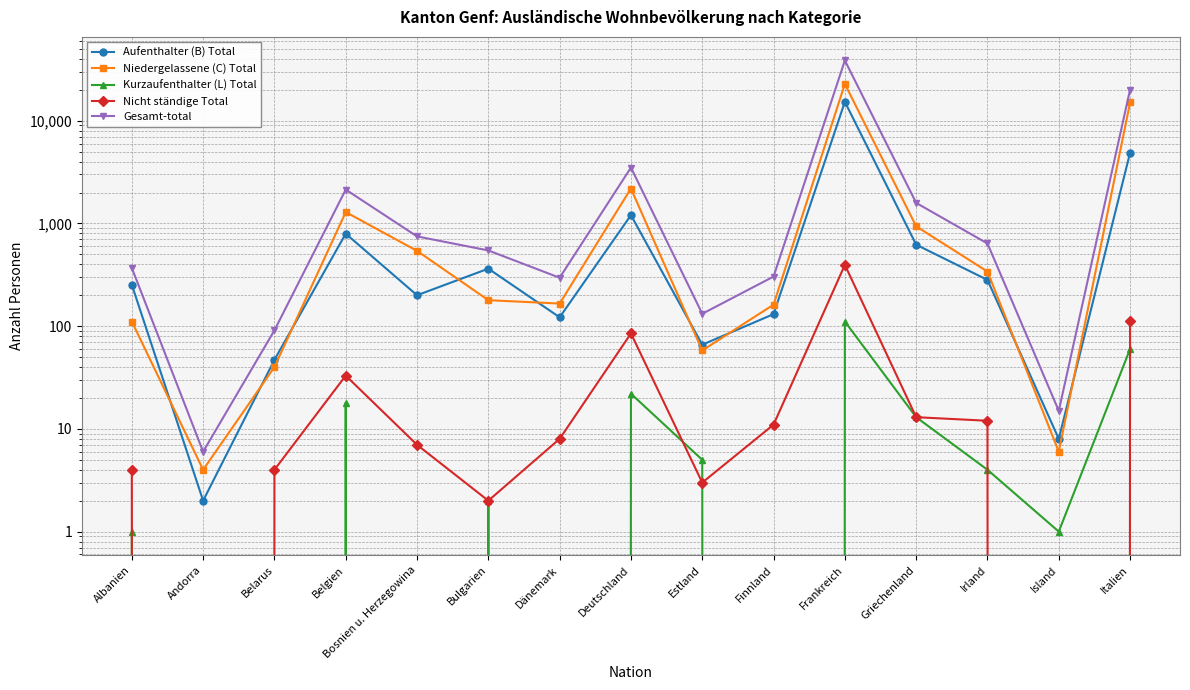

What is the difference between the maximum and minimum values in the Gesamt-total series?

38613